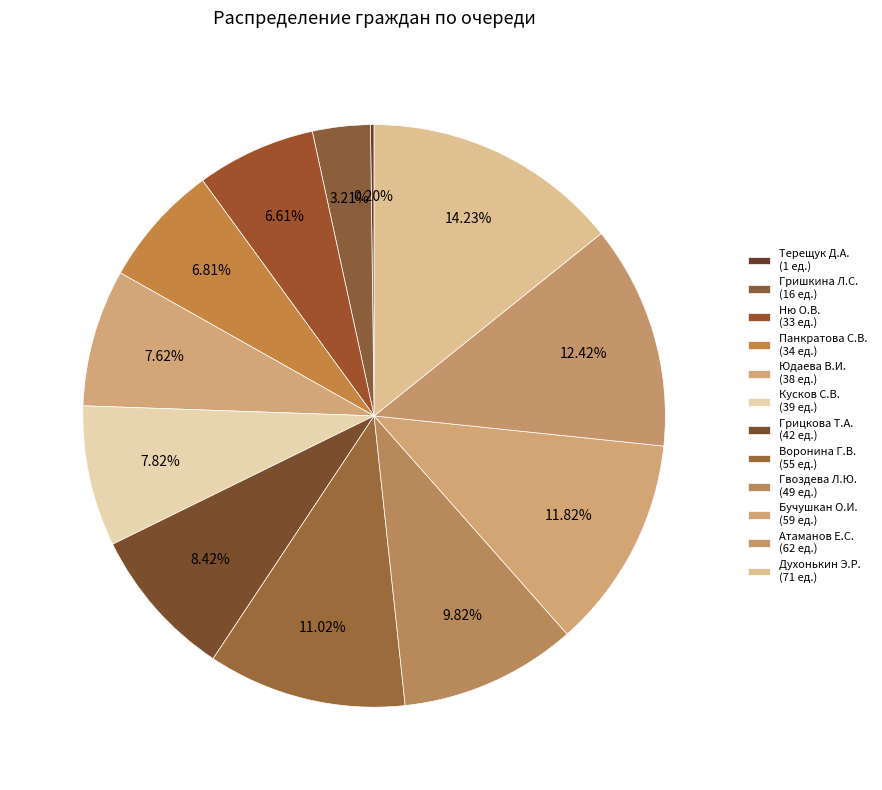

Which slice is the smallest?

Терещук Д.А.